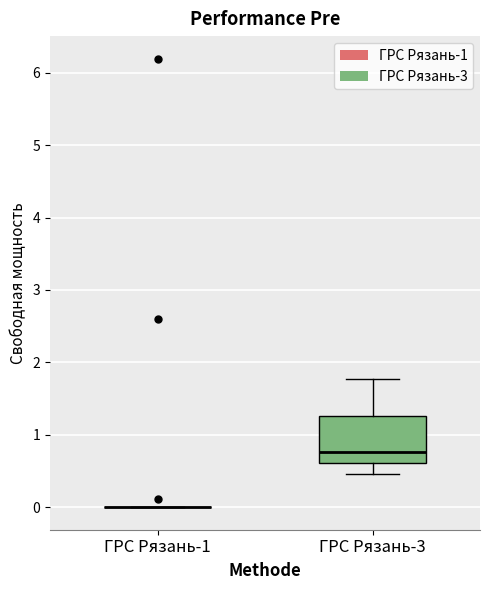

Comparing the boxes themselves (not the whiskers), which one is the tallest?

ГРС Рязань-3